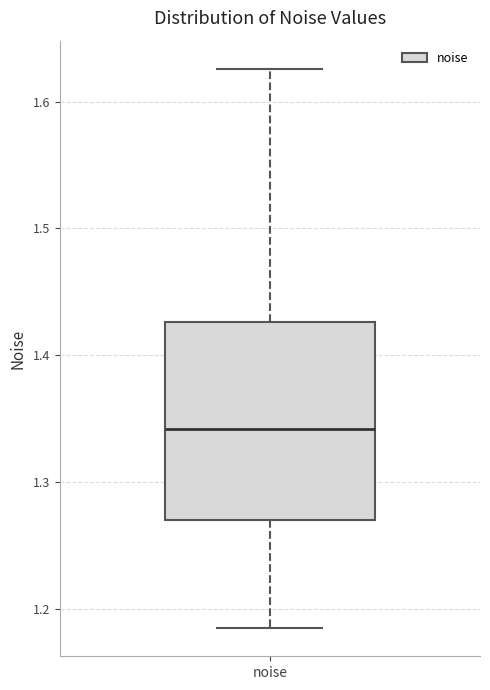

Where is the lower edge of the box for noise on the y-axis? The values are not printed on the chart, so give them approximately, as read against the axis.

1.27